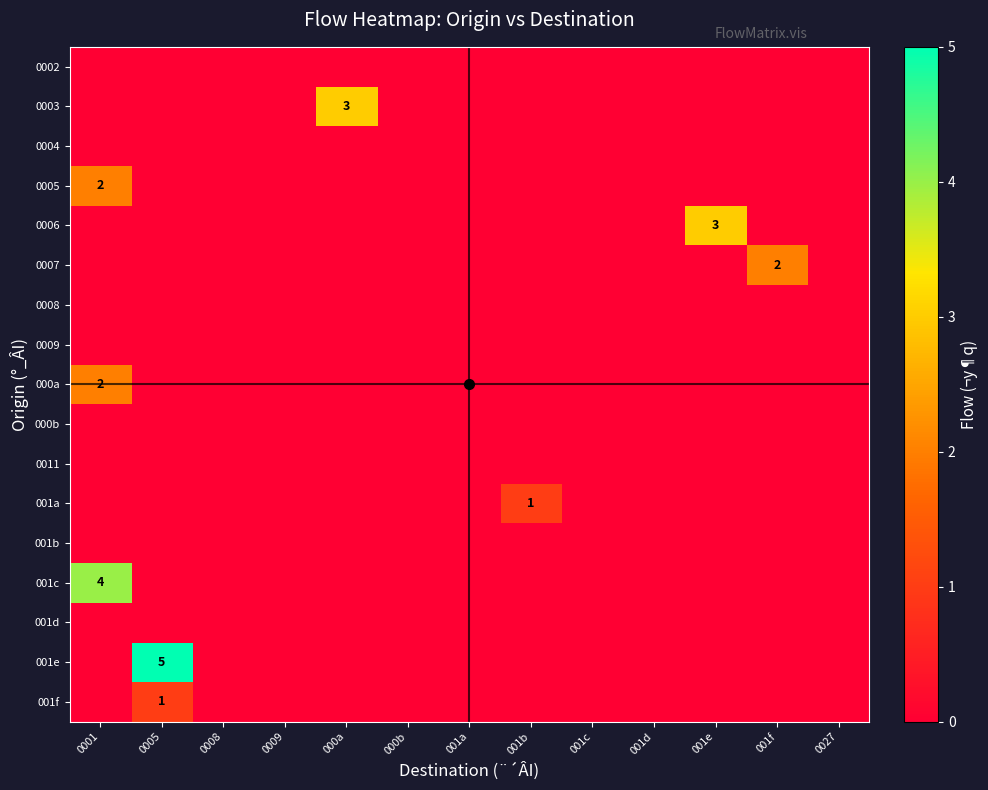

What is the highest value of the 0003 series?

3